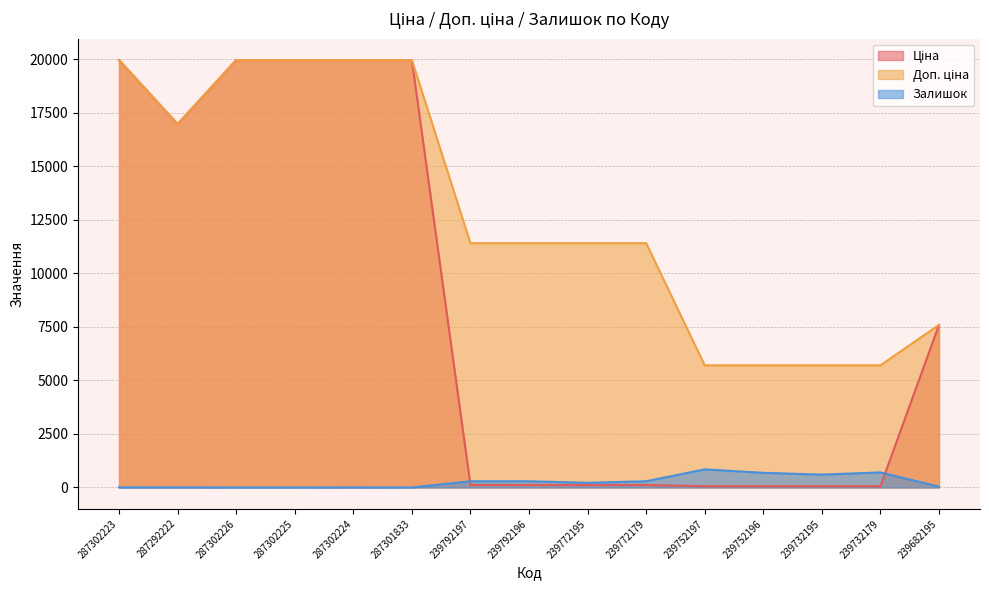

Where is the first local minimum for Ціна?

287292222